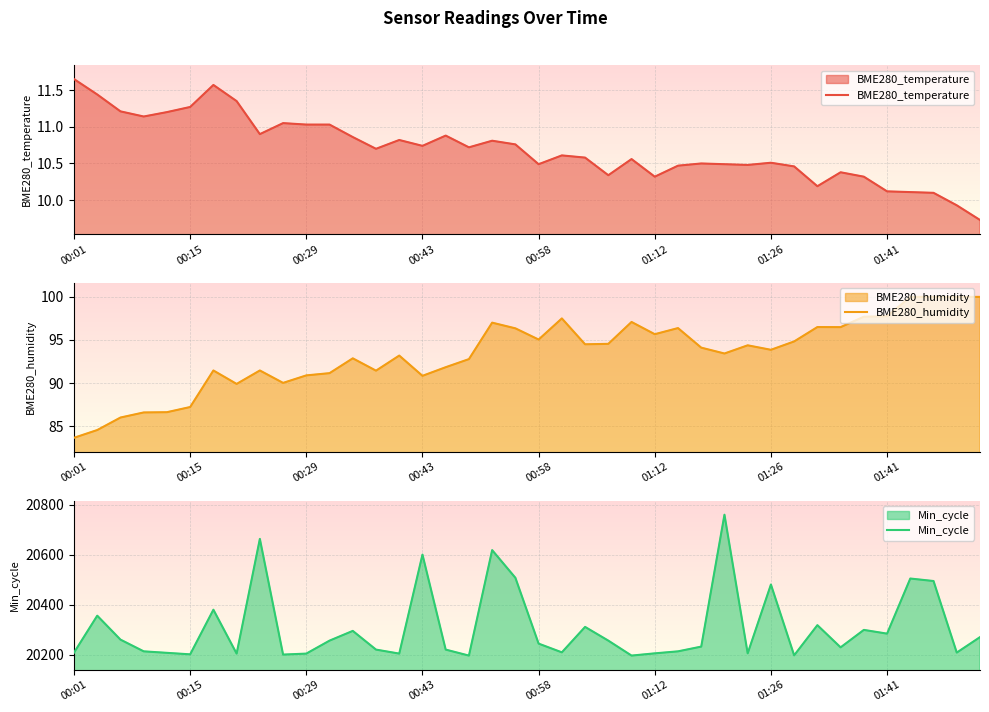

True or false: BME280_humidity and BME280_temperature intersect in this chart.

False